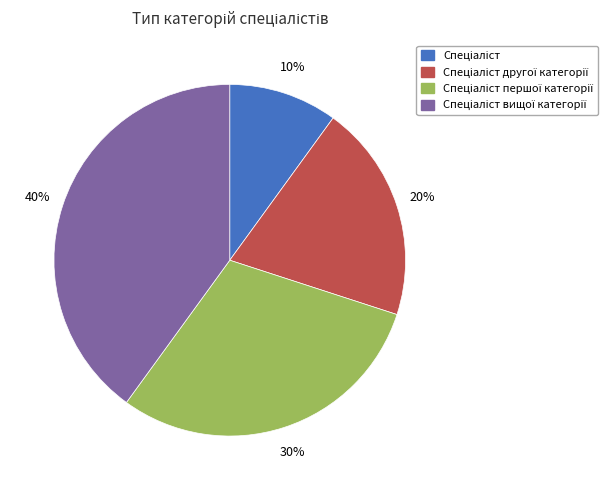

To the nearest percent, what is the average slice percentage?

25%